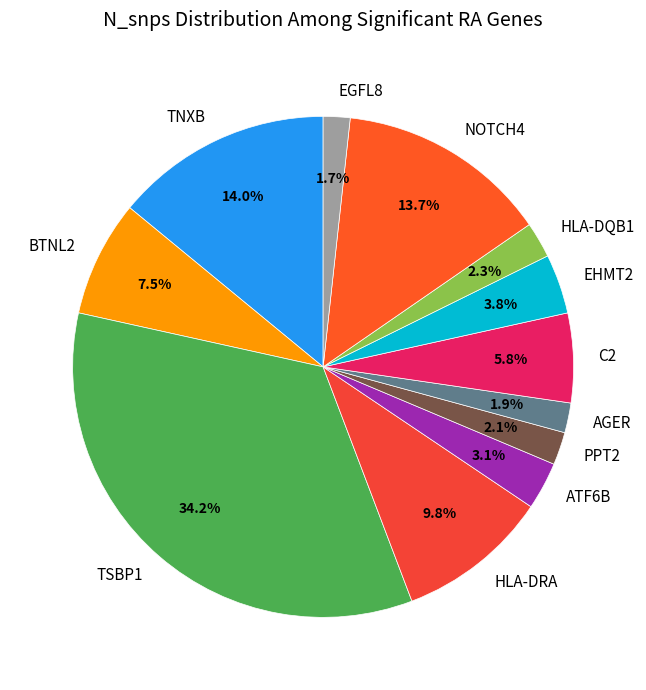

Is there a majority slice in this chart?

No